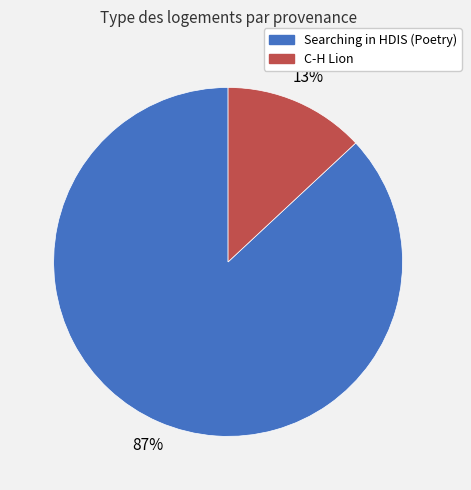

To the nearest percent, what is the average slice percentage?

50%